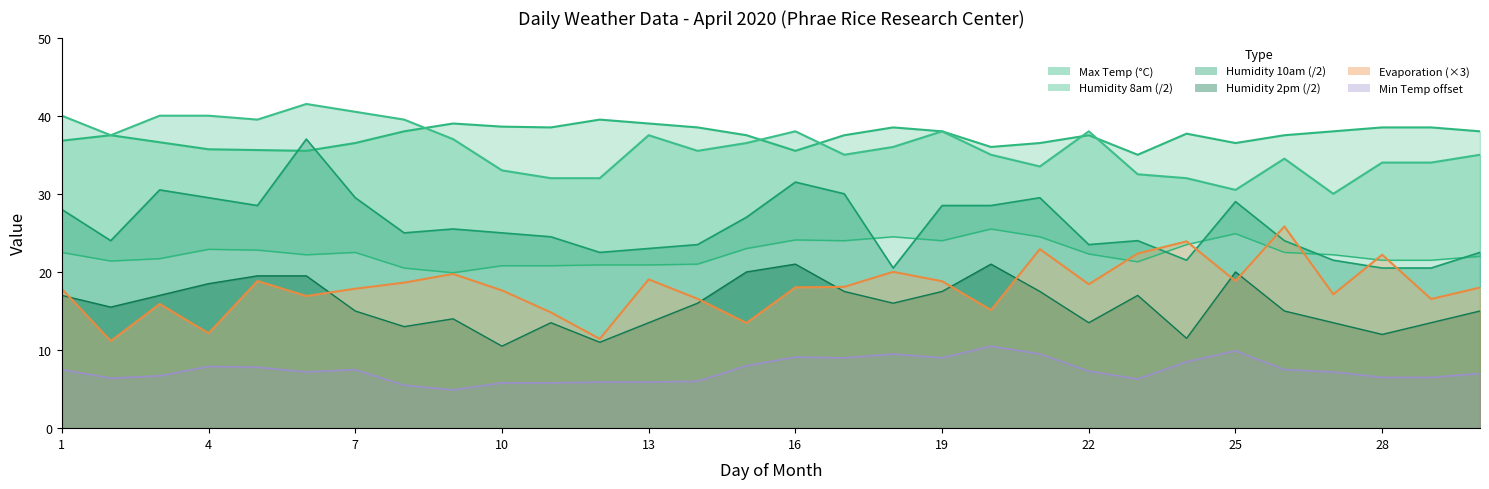

Is it true that Humidity 10am equals 44.6 at 21?

False